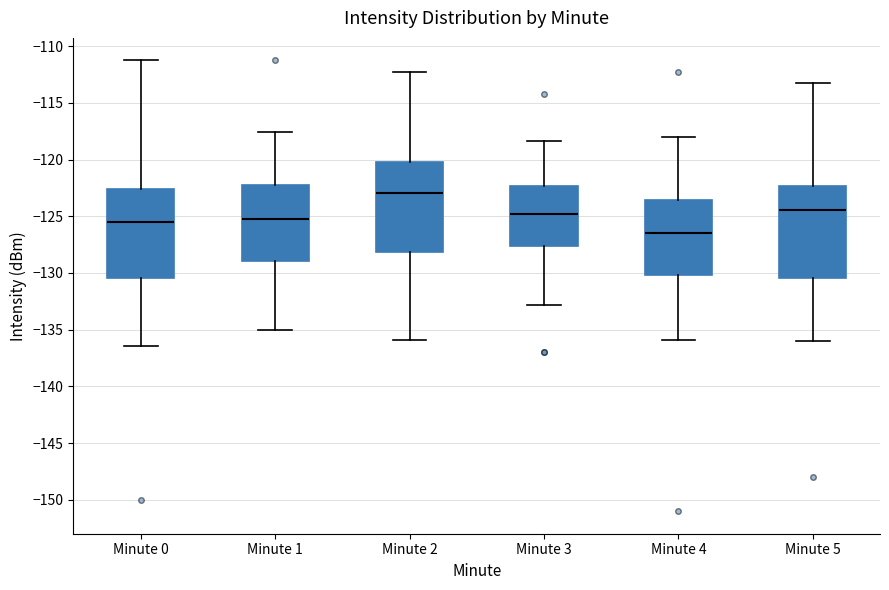

Reading left to right, transcribe this box plot: for each box, give where its median line is, the range the box spans, and where its two whiskers end, as read against the y-axis. The values are not printed on the chart, so give them approximately, as read against the axis.

Minute 0: median -125.5, box -130.5 to -122.5, whiskers -136.5 to -111.5
Minute 1: median -125.5, box -129.0 to -122.5, whiskers -135.0 to -117.5
Minute 2: median -123.0, box -128.0 to -120.5, whiskers -136.0 to -112.5
Minute 3: median -125.0, box -127.5 to -122.5, whiskers -133.0 to -118.5
Minute 4: median -126.5, box -130.0 to -123.5, whiskers -136.0 to -118.0
Minute 5: median -124.5, box -130.5 to -122.5, whiskers -136.0 to -113.5